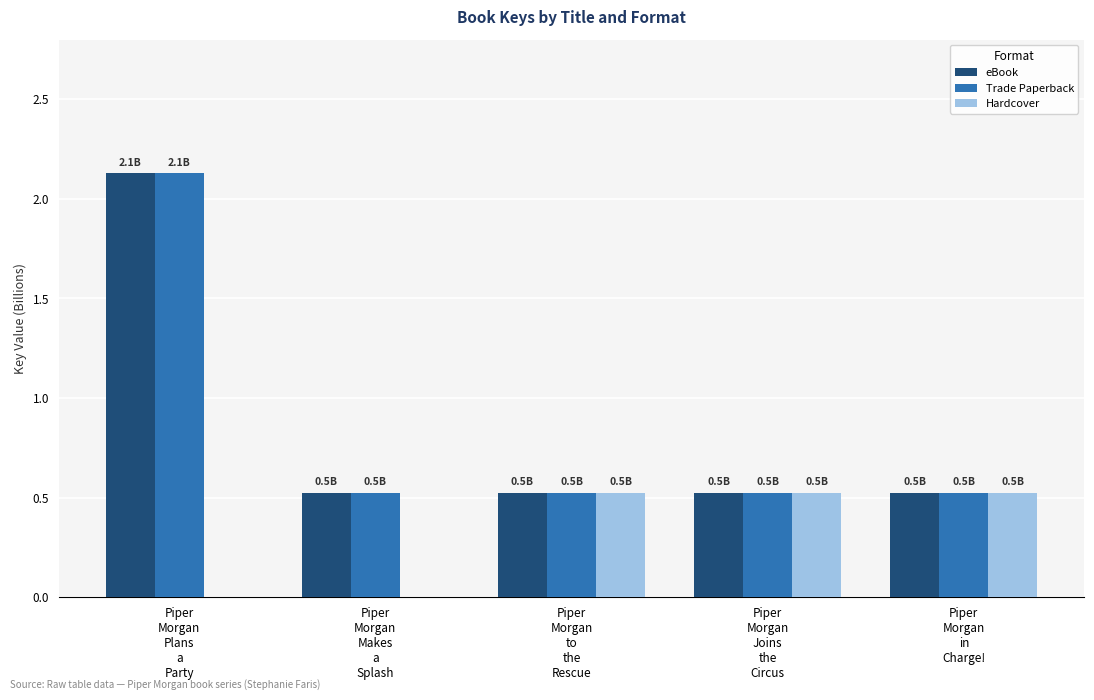

Reading left to right, what are all the values shown in this chart?

eBook: 2.1	0.5	0.5	0.5	0.5
Trade Paperback: 2.1	0.5	0.5	0.5	0.5
Hardcover: 0.0	0.0	0.5	0.5	0.5